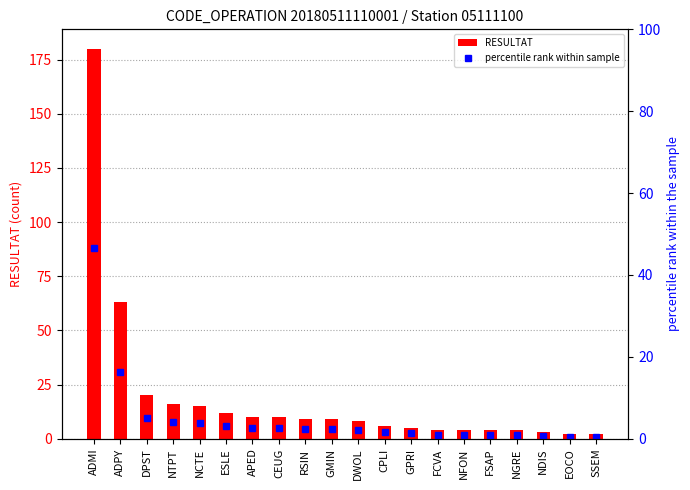

What is the difference between the maximum and second lowest values in the RESULTAT series?

178